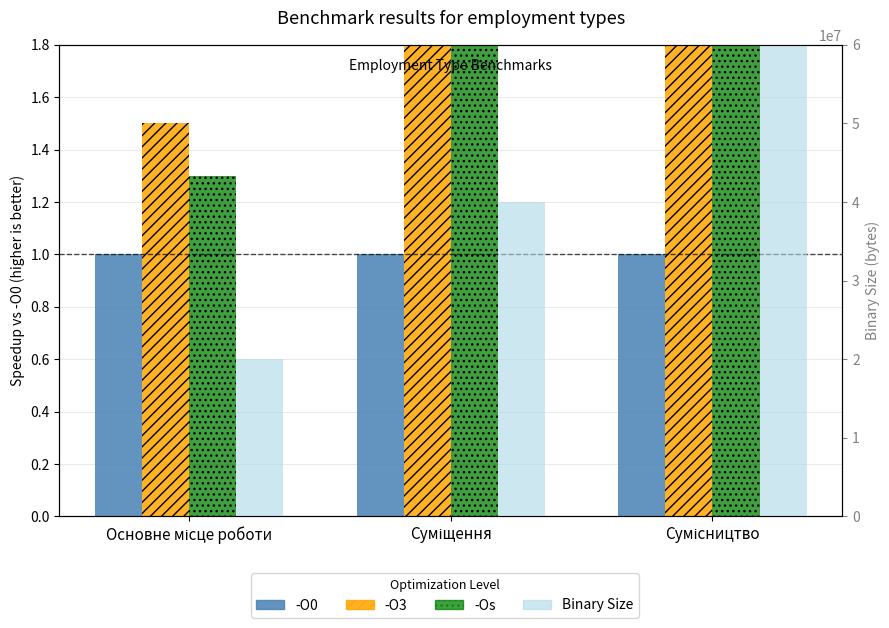

Reading right to left, transcribe all the data shown in this chart.

-O0: 1.0	1.0	1.0
-O3: 4.5	3.0	1.5
-Os: 3.9	2.6	1.3
Binary Size: 60000000.0	40000000.0	20000000.0